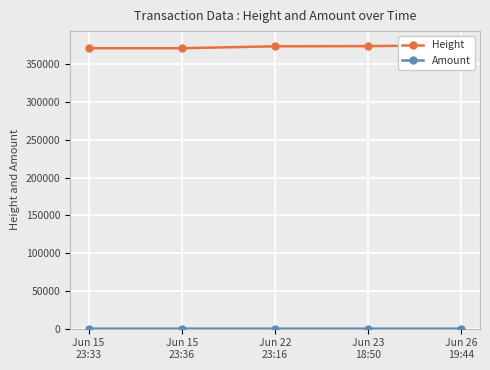

True or false: Amount has more than 0 points higher than both neighbors.

False